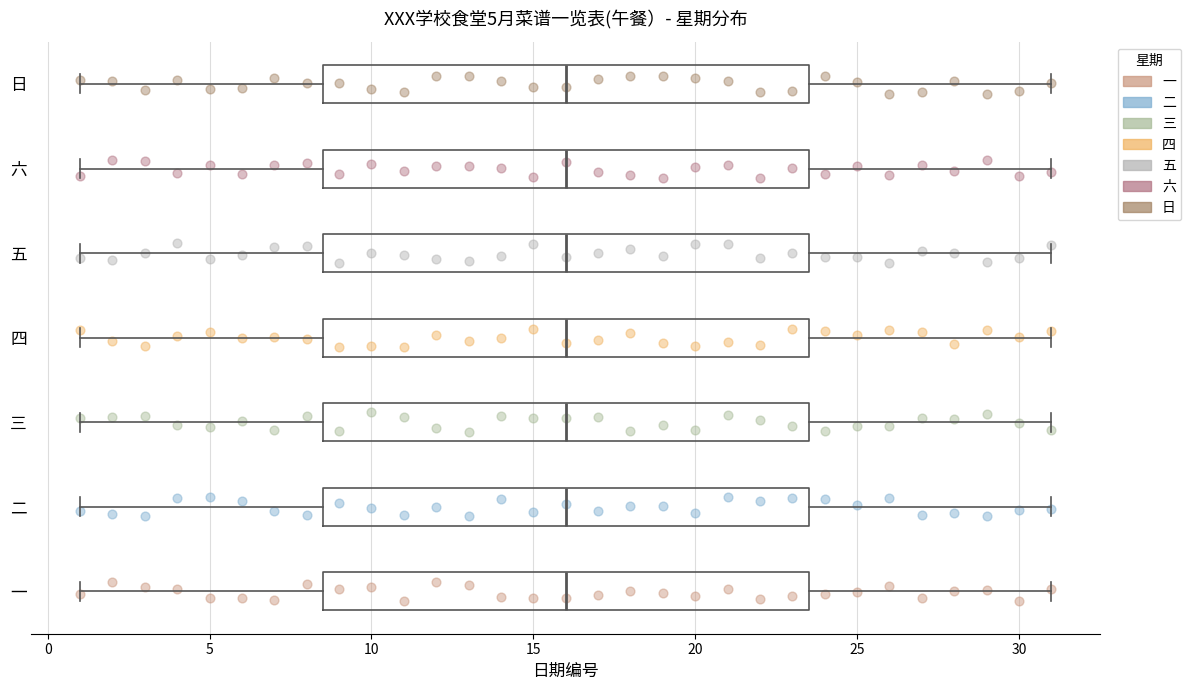

Reading bottom to top, transcribe this box plot: for each box, give where its median line is, the range the box spans, and where its two whiskers end, as read against the x-axis. The values are not printed on the chart, so give them approximately, as read against the axis.

一: median 16.0, box 8.5 to 23.5, whiskers 1.0 to 31.0
二: median 16.0, box 8.5 to 23.5, whiskers 1.0 to 31.0
三: median 16.0, box 8.5 to 23.5, whiskers 1.0 to 31.0
四: median 16.0, box 8.5 to 23.5, whiskers 1.0 to 31.0
五: median 16.0, box 8.5 to 23.5, whiskers 1.0 to 31.0
六: median 16.0, box 8.5 to 23.5, whiskers 1.0 to 31.0
日: median 16.0, box 8.5 to 23.5, whiskers 1.0 to 31.0